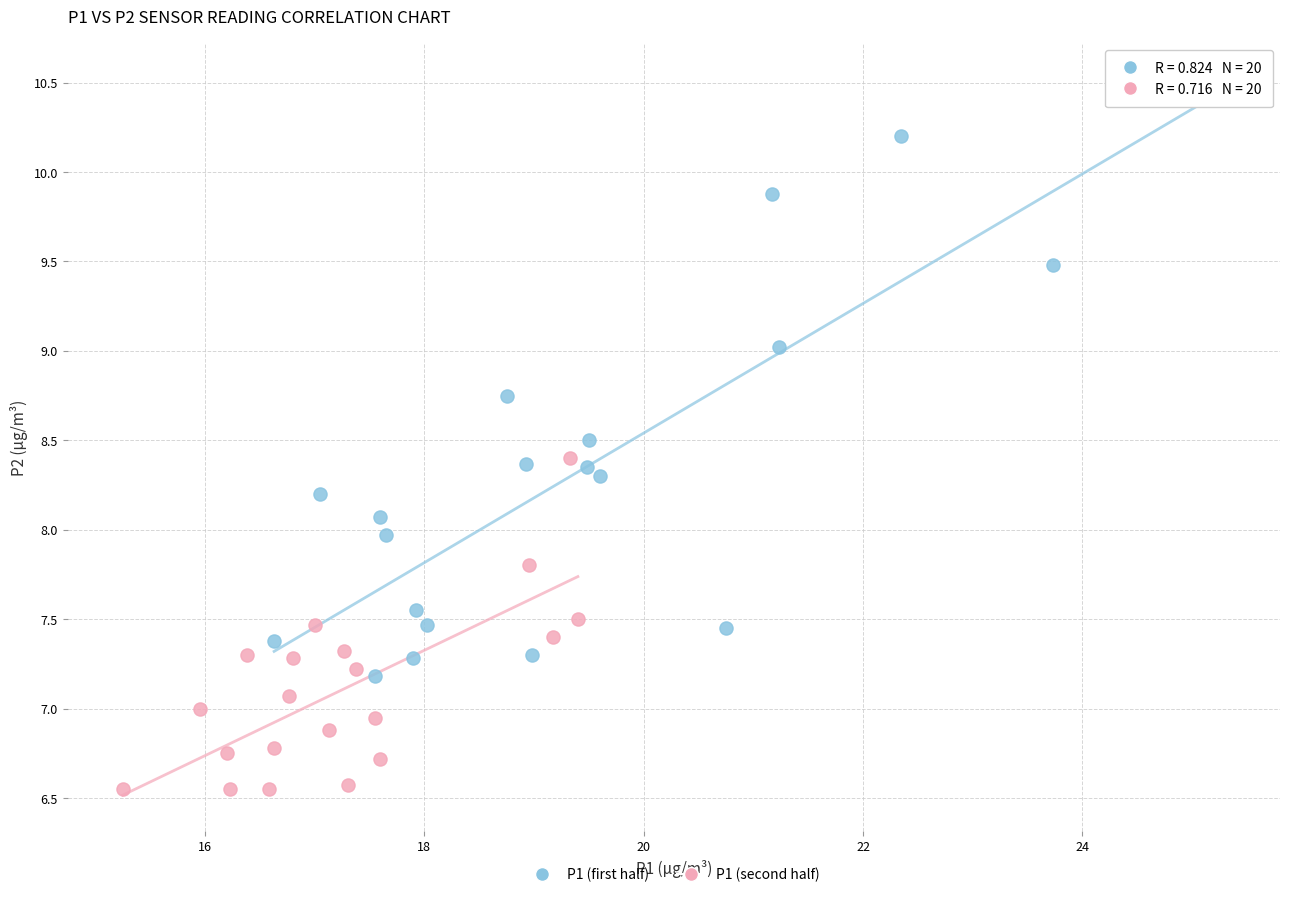

Which series has the widest spread of Y values?

P1 (first half)